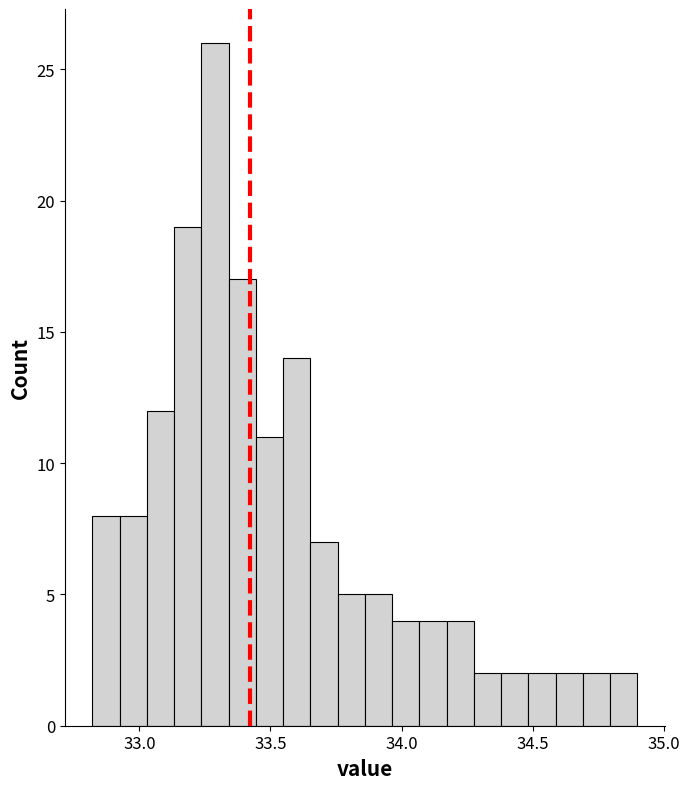

Around what value on the x-axis is the tallest bar? Give the approximate position of its centre, as read against the axis.

33.30